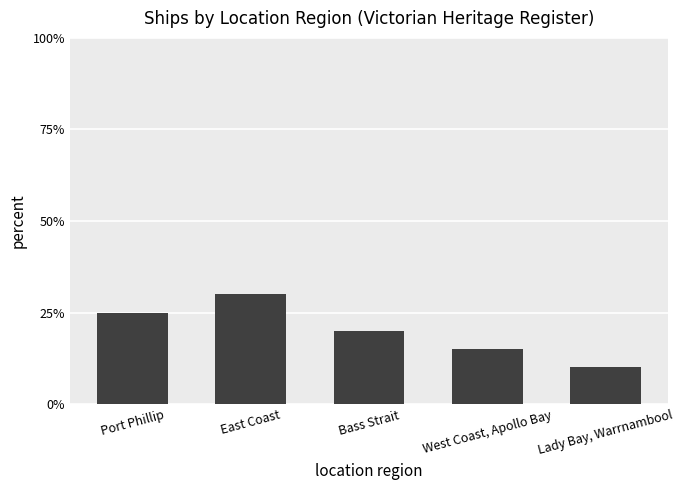

How many categories are shown in the chart?

5